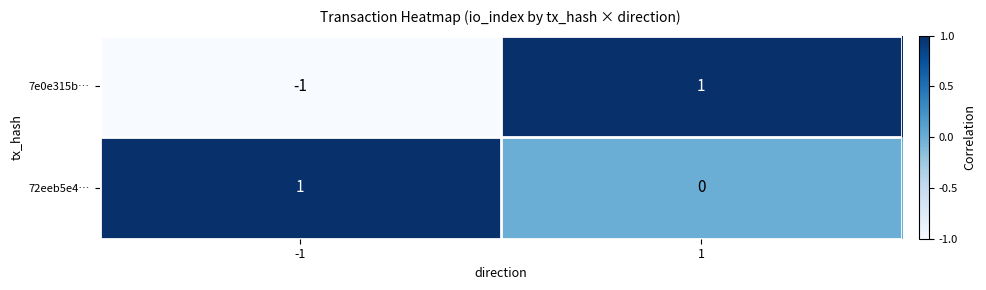

How many distinct data groups are displayed?

2